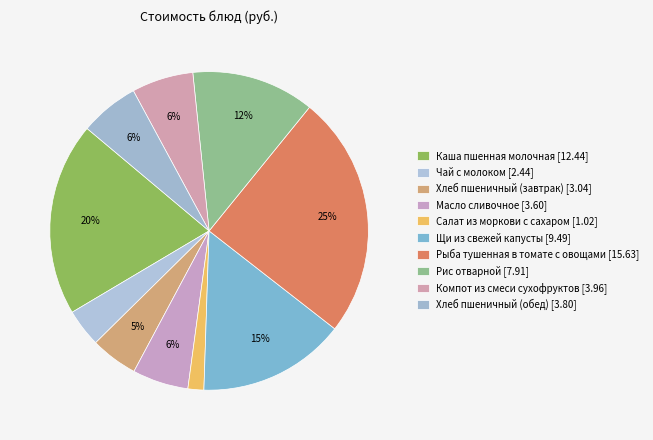

Is there any slice that represents more than half of the pie?

No